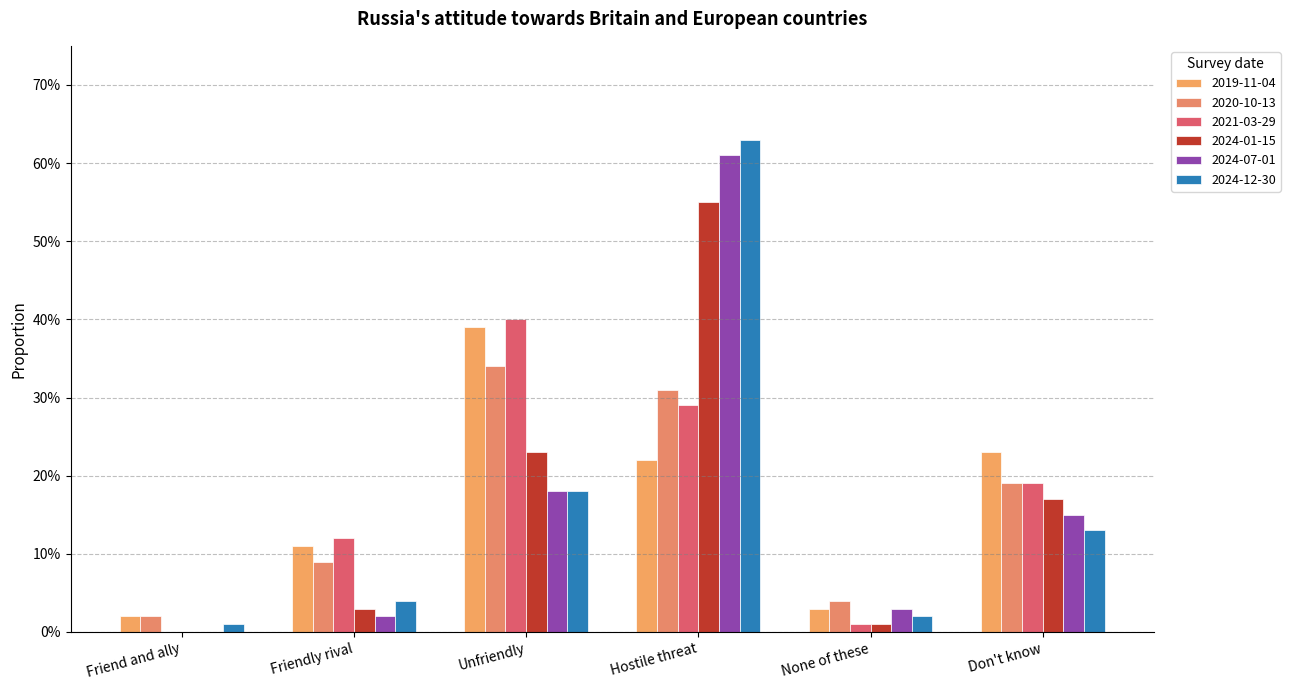

Which category has the lowest value in the 2024-01-15 series?

Friend and ally